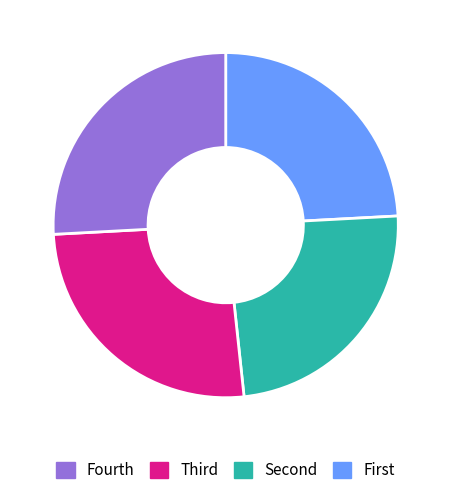

Is there any slice that represents more than half of the pie?

No